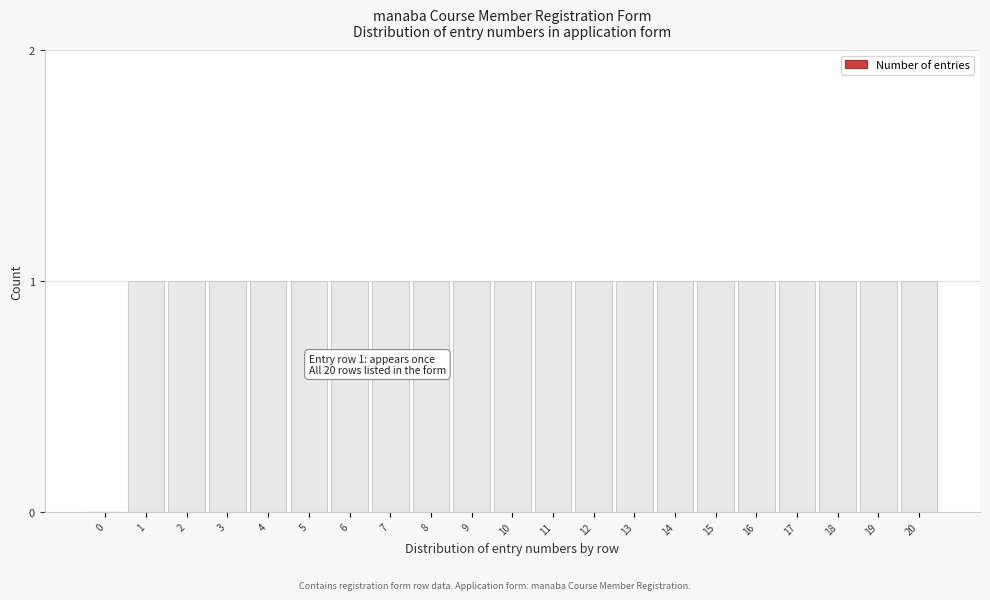

Reading right to left, list all the values displayed in this chart.

20=1	19=1	18=1	17=1	16=1	15=1	14=1	13=1	12=1	11=1	10=1	9=1	8=1	7=1	6=1	5=1	4=1	3=1	2=1	1=1	0=0